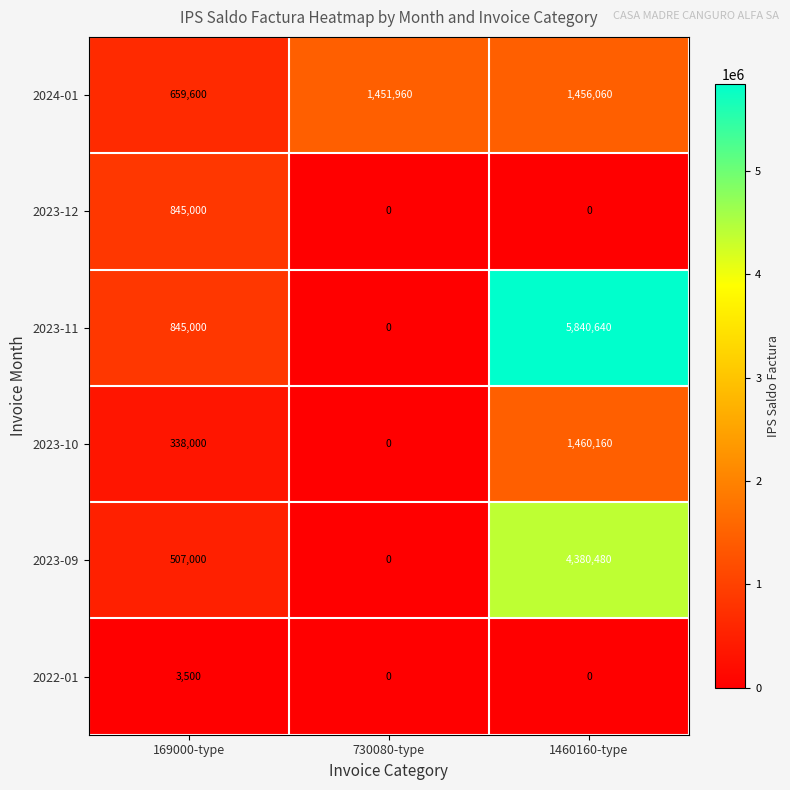

What value does the 2023-11 series have at 169000-type, to the nearest 100?

845000